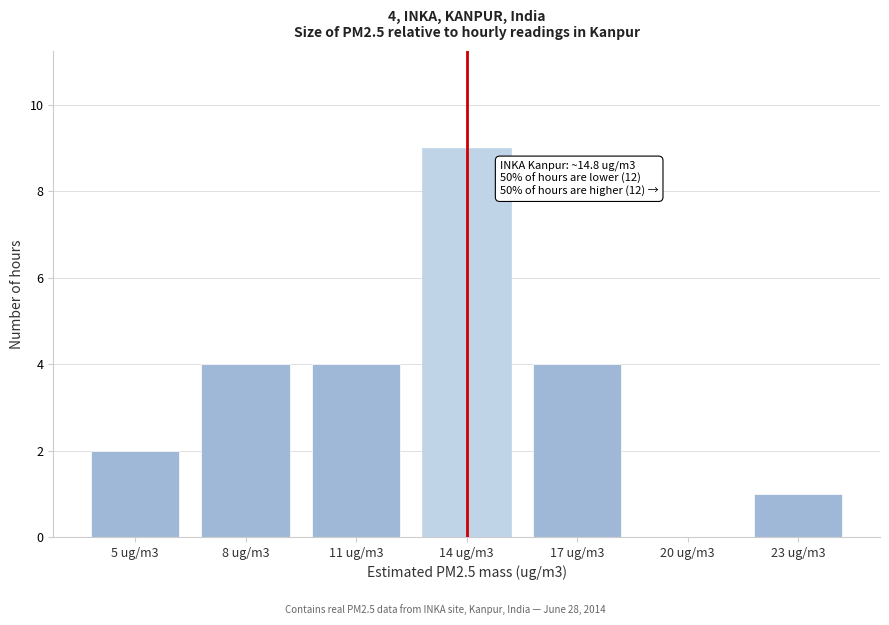

Reading left to right, list all the values displayed in this chart.

5 ug/m3=2	8 ug/m3=4	11 ug/m3=4	14 ug/m3=9	17 ug/m3=4	20 ug/m3=0	23 ug/m3=1